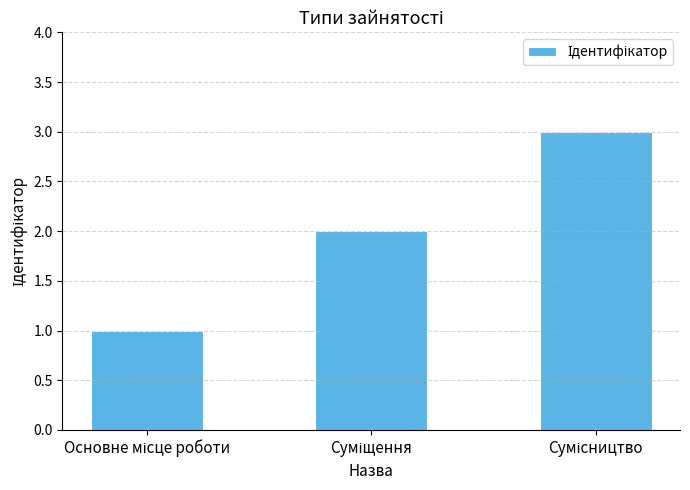

What is the difference between the maximum and minimum values?

2